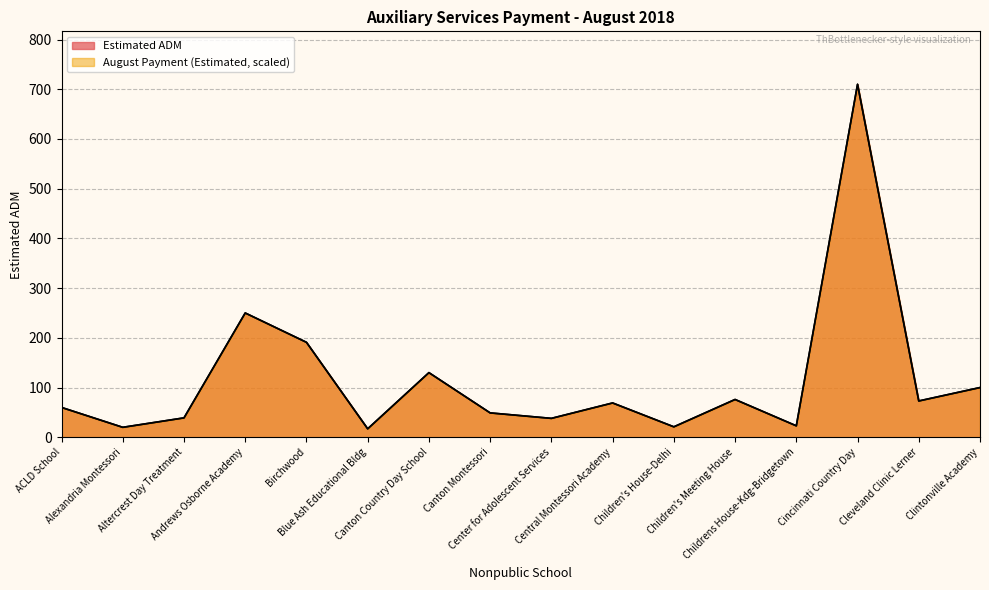

Is the value of August Payment (Estimated) at Altercrest Day Treatment greater than the value of Estimated ADM at Cleveland Clinic Lerner?

No